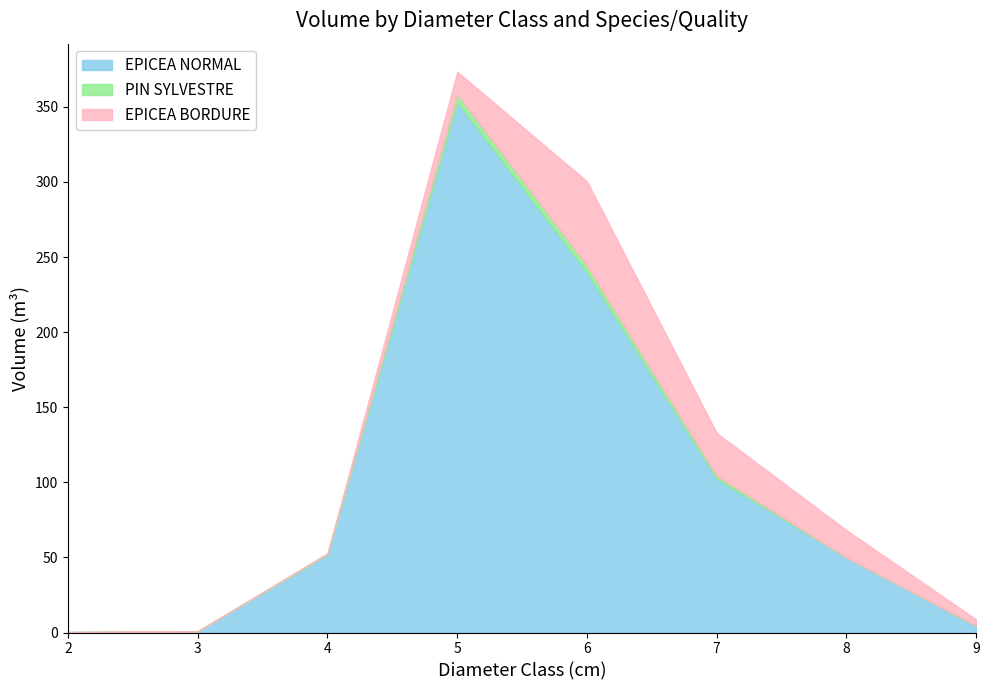

What is the total value across all series at 8?

68.2